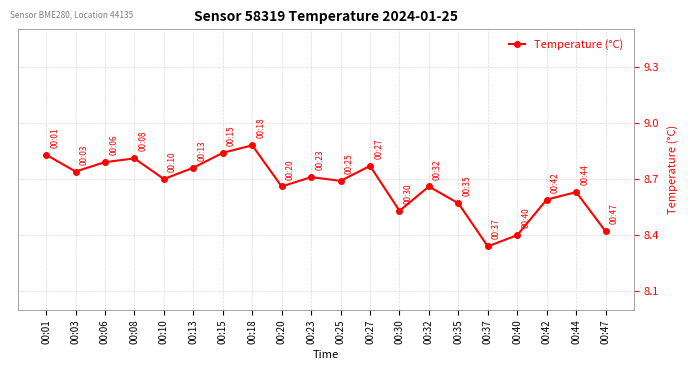

At which category does the data reach its first local peak?

00:08